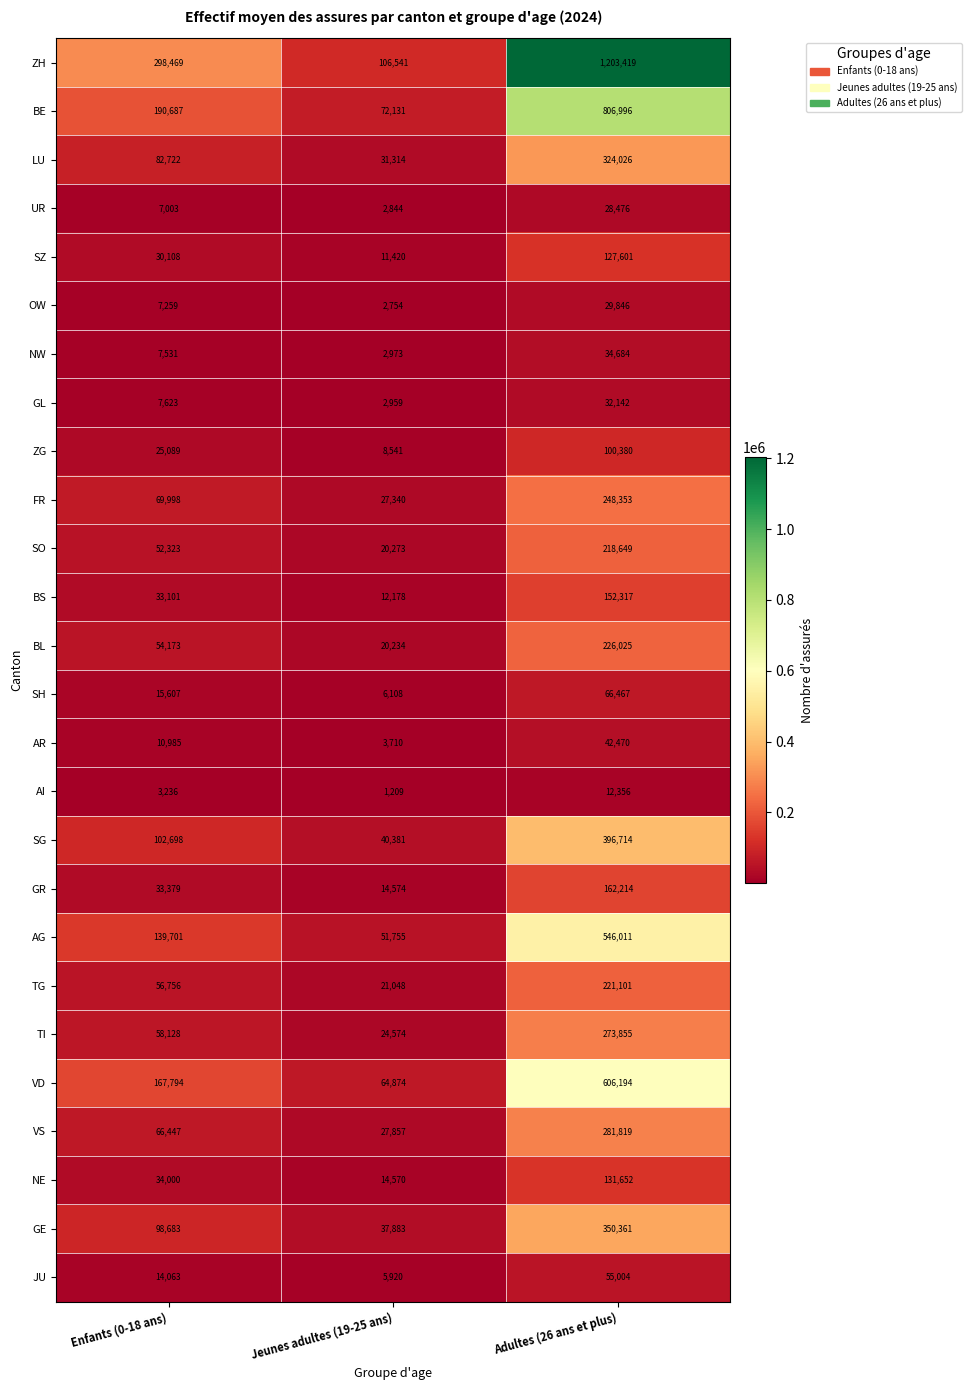

What is the difference between the highest and lowest values at Adultes (26 ans et plus)?

1191063